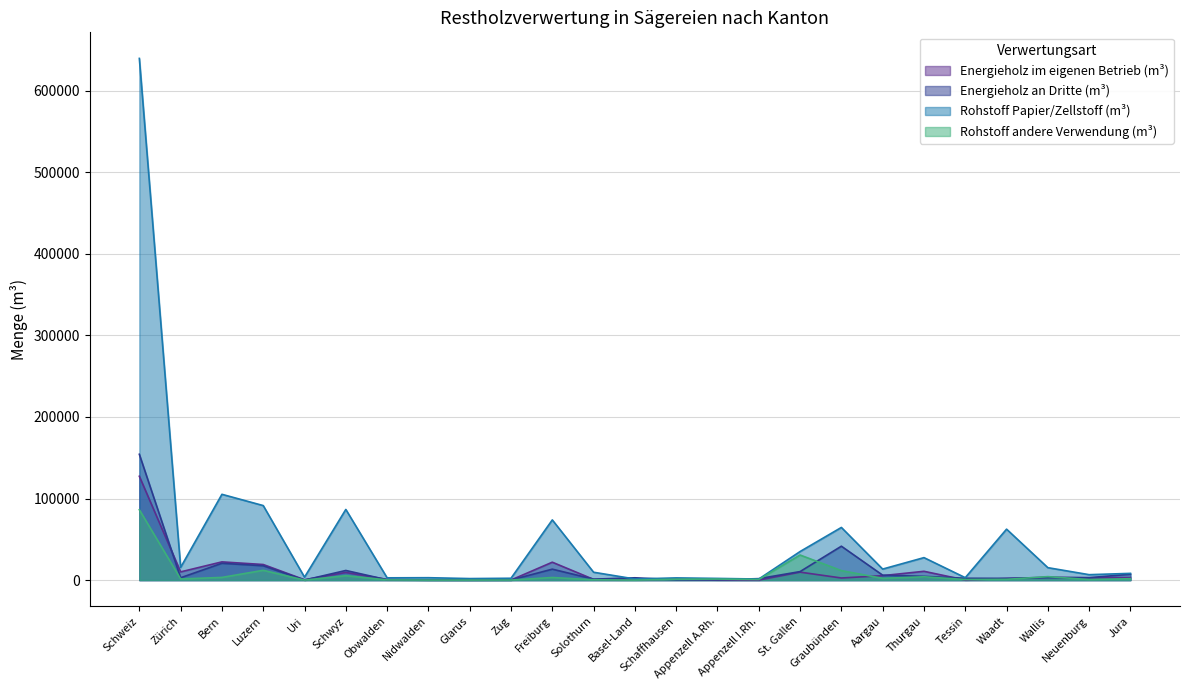

Which series has the widest spread of values?

Rohstoff Papier/Zellstoff (m³)